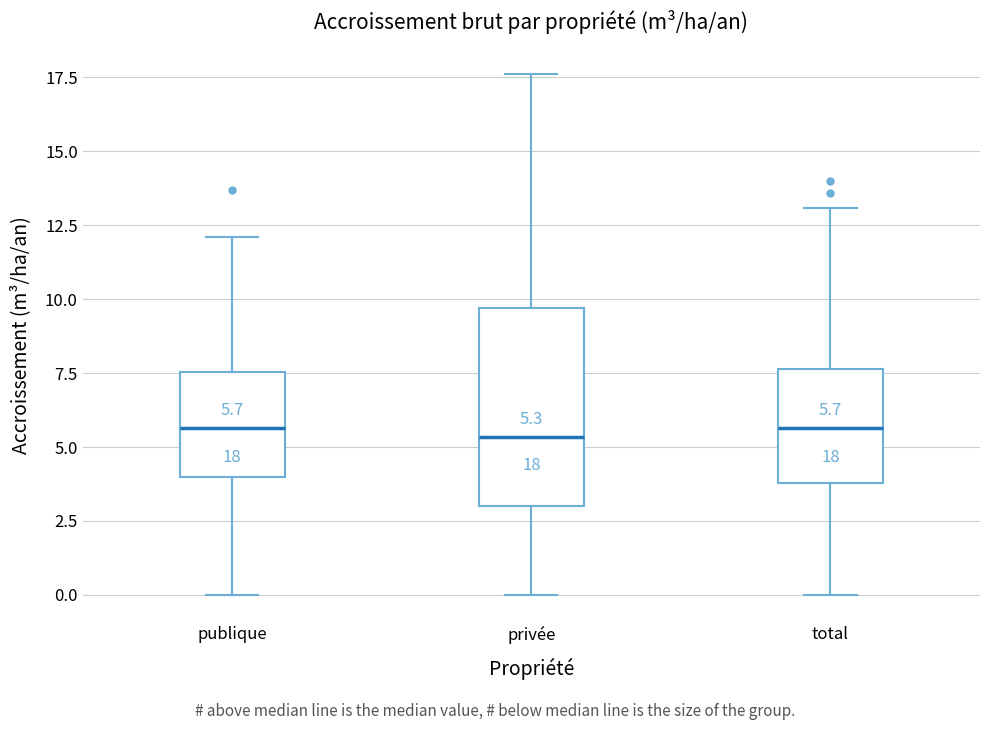

Which box is the tallest, from its lower edge to its upper edge?

privée